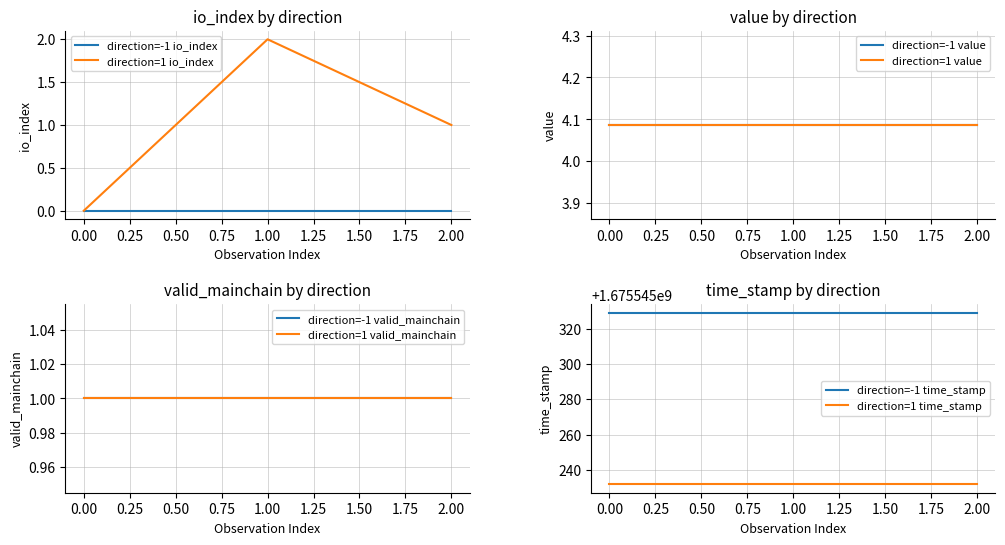

True or false: value has a value of 1.4 at -1.

False